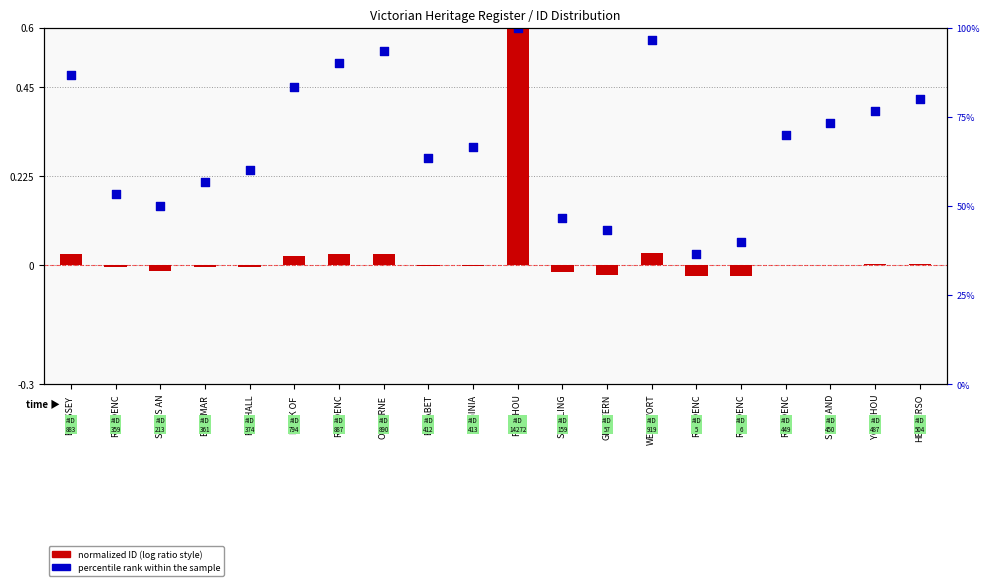

Is the value of ID (normalized) at RESIDENC greater than the value of percentile rank within the sample at HENDERSO?

No